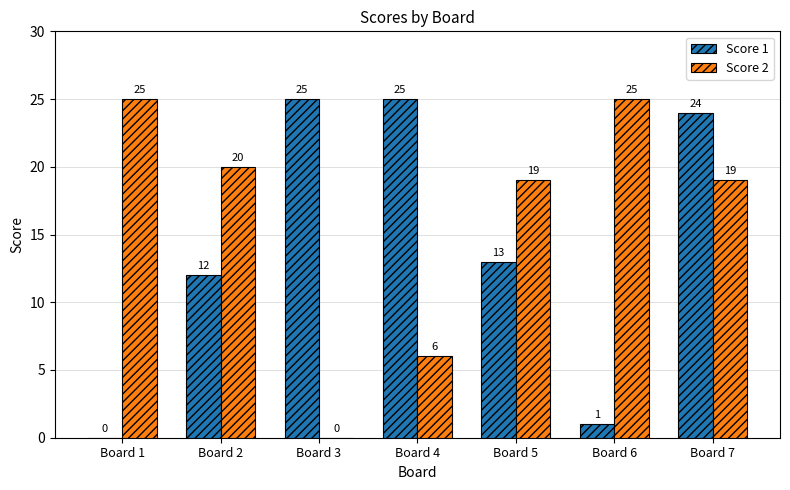

Which series changed the most between Board 3 and Board 6?

Score 2